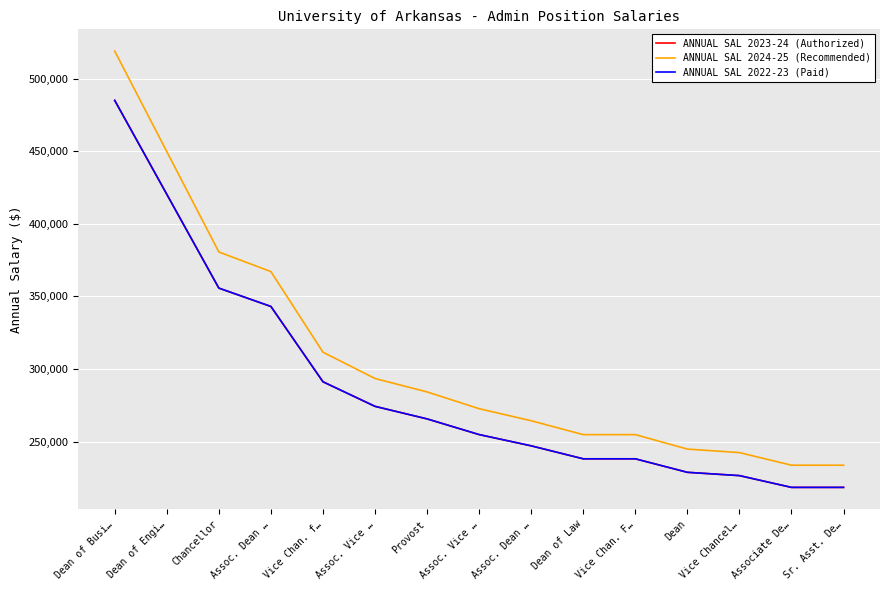

Where does the ANNUAL SAL 2022-23 (Paid) series first go above 254801?

Dean of Busi…